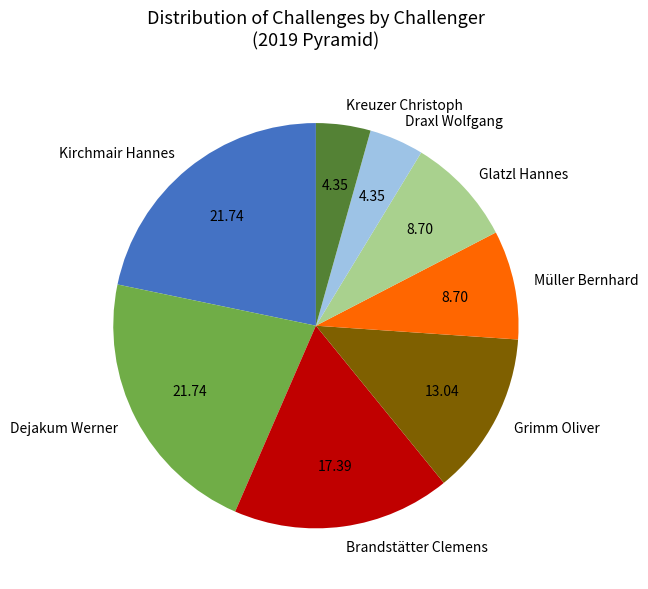

Which has a higher value, Kirchmair Hannes or Kreuzer Christoph?

Kirchmair Hannes